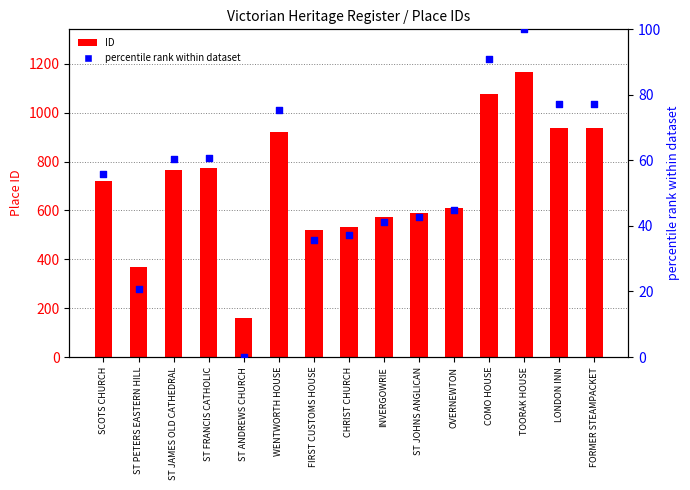

Which series has the widest spread of Y values?

ID